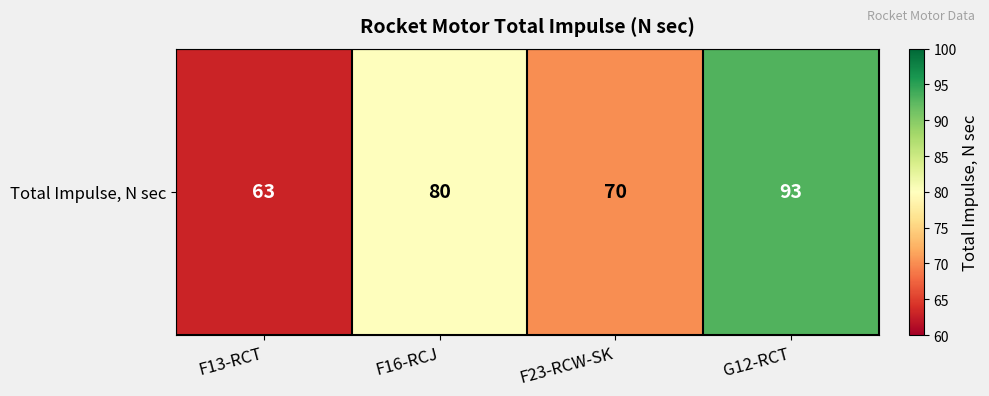

List the labels in order of value, largest first.

G12-RCT, F16-RCJ, F23-RCW-SK, F13-RCT